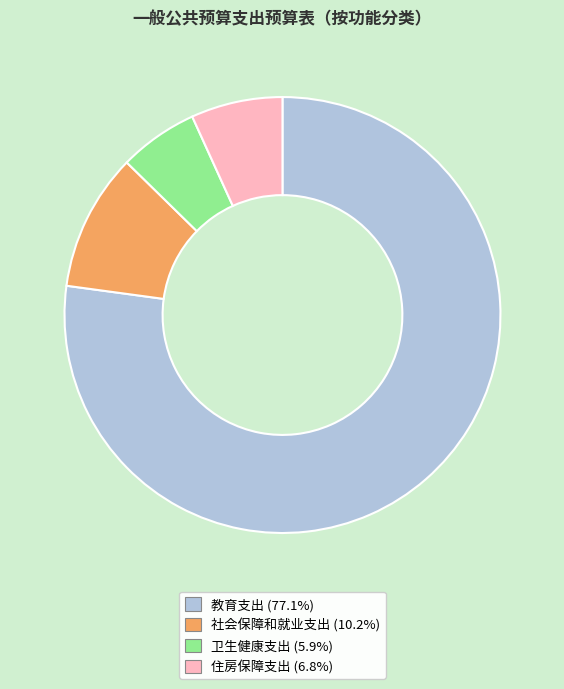

Rank the categories by value from highest to lowest.

教育支出, 社会保障和就业支出, 住房保障支出, 卫生健康支出